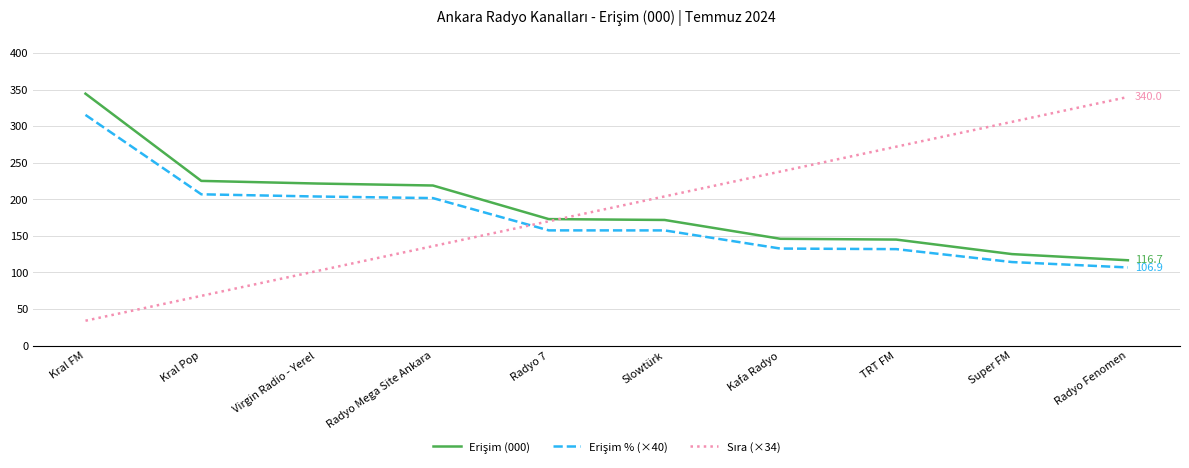

At which category is the sum across all series the highest?

Kral FM